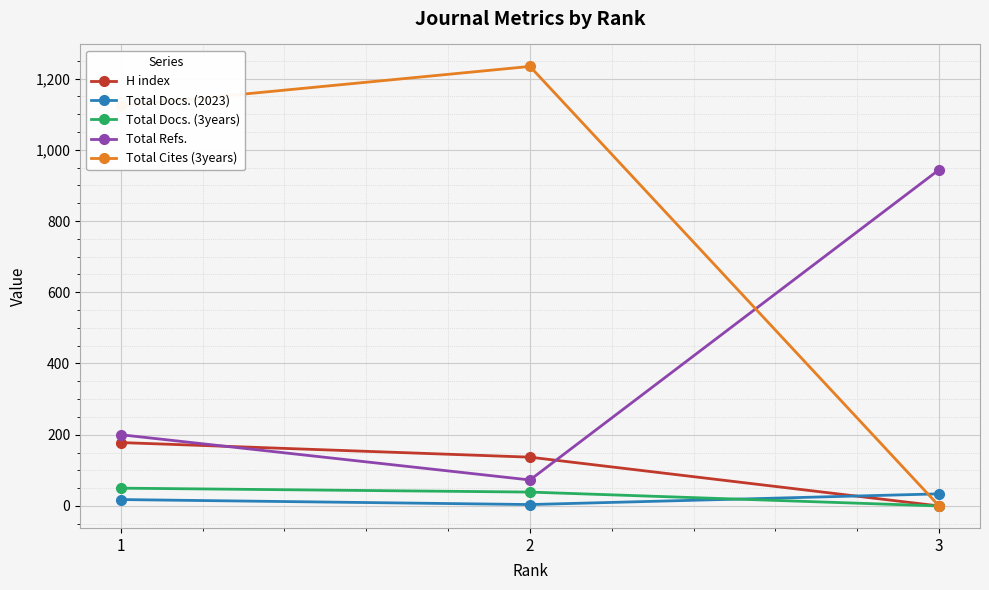

List the labels in order of H index value, largest first.

1, 2, 3